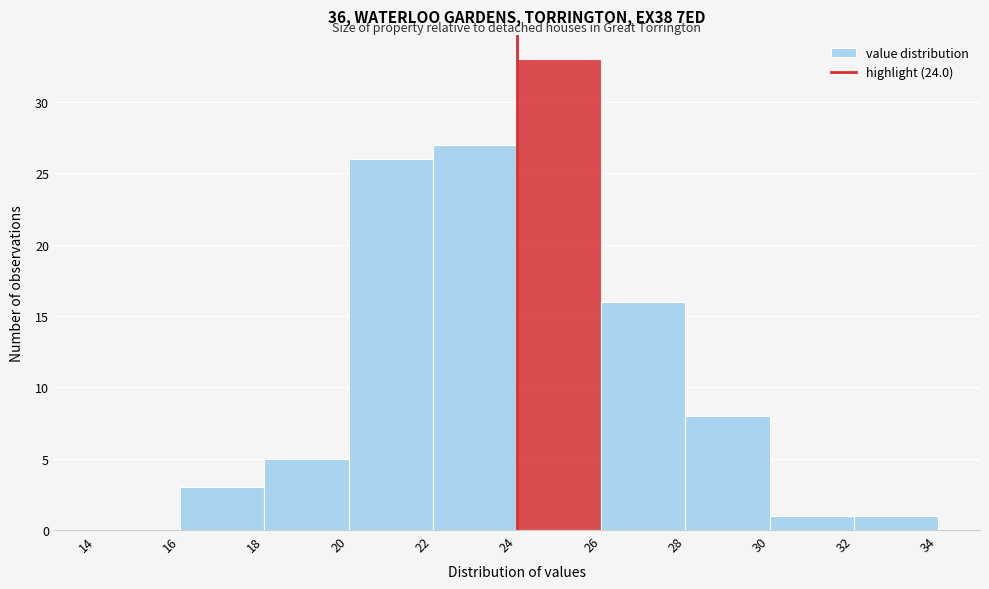

Reading left to right, list every bar in this chart as the range it spans on the x-axis followed by its height. The values are not printed on the chart, so give them approximately, as read against the axis.

14 to 16: 0
16 to 18: 3
18 to 20: 5
20 to 22: 26
22 to 24: 27
24 to 26: 33
26 to 28: 16
28 to 30: 8
30 to 32: 1
32 to 34: 1